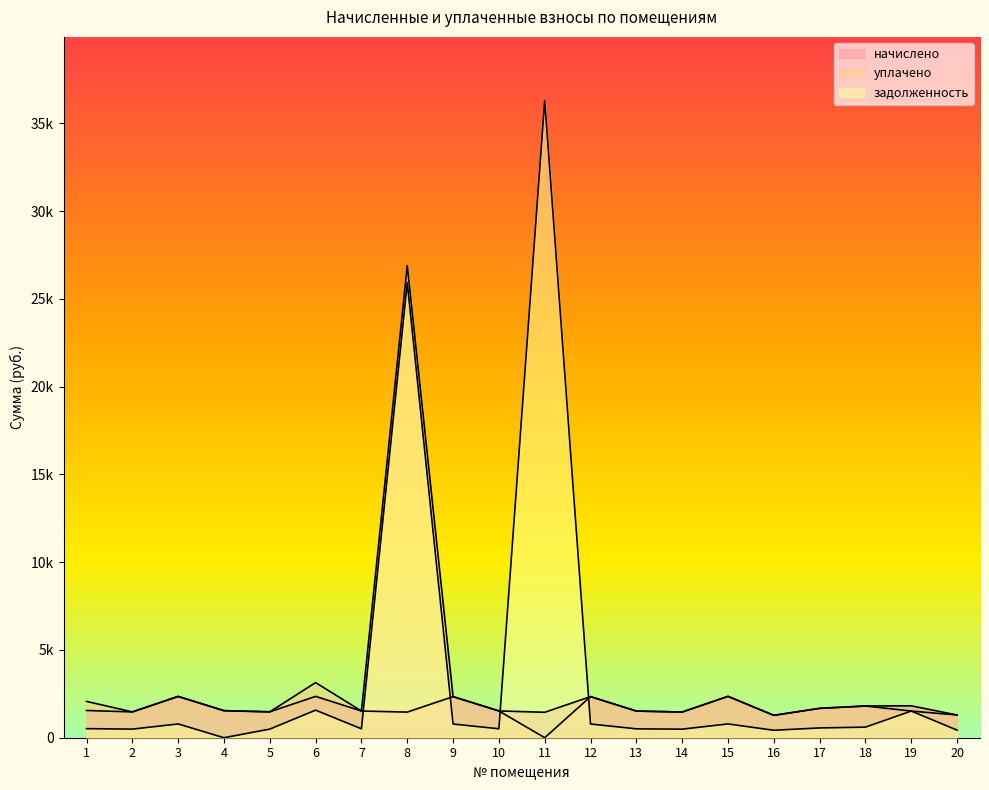

At which category does the chart reach its peak across all series?

11